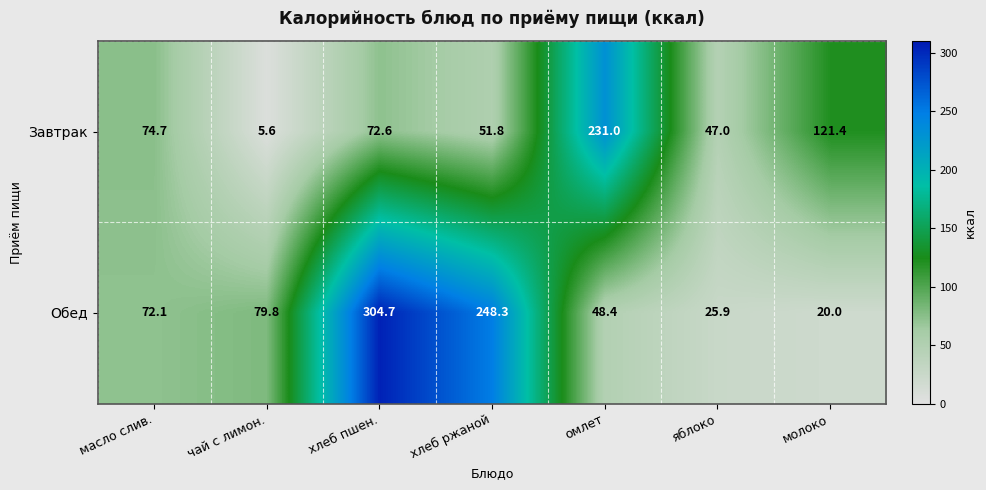

Reading left to right, extract all data points from this chart.

Завтрак: 74.7	5.6	72.6	51.8	231.0	47.0	121.4
Обед: 72.1	79.8	304.7	248.3	48.4	25.9	20.0